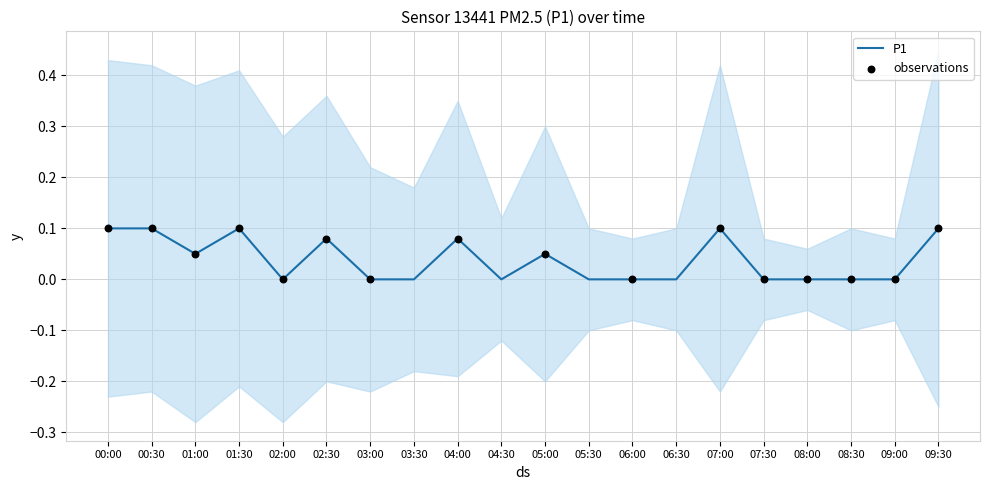

What is the change in value from 01:30 to 08:30?

-0.1